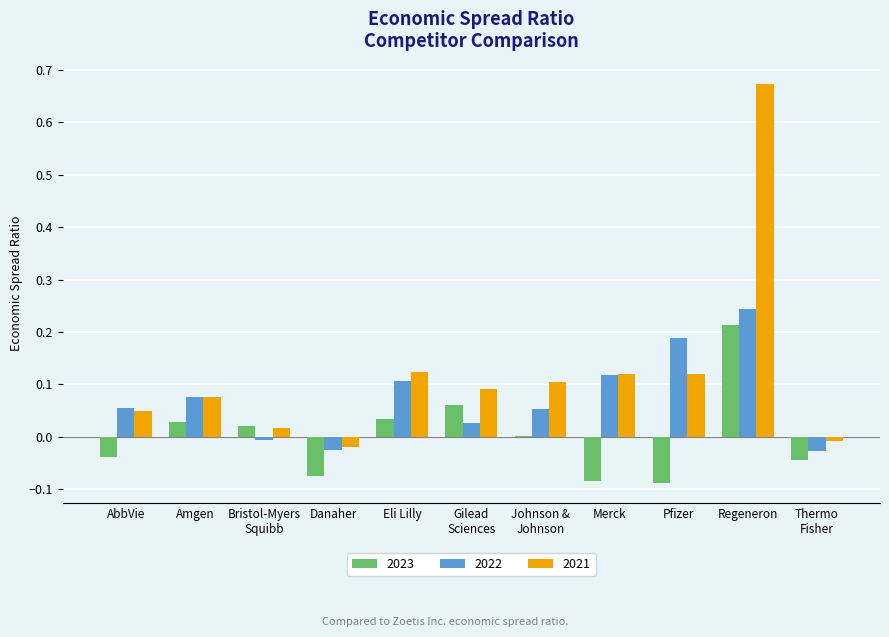

Which series has the widest spread of values?

2021